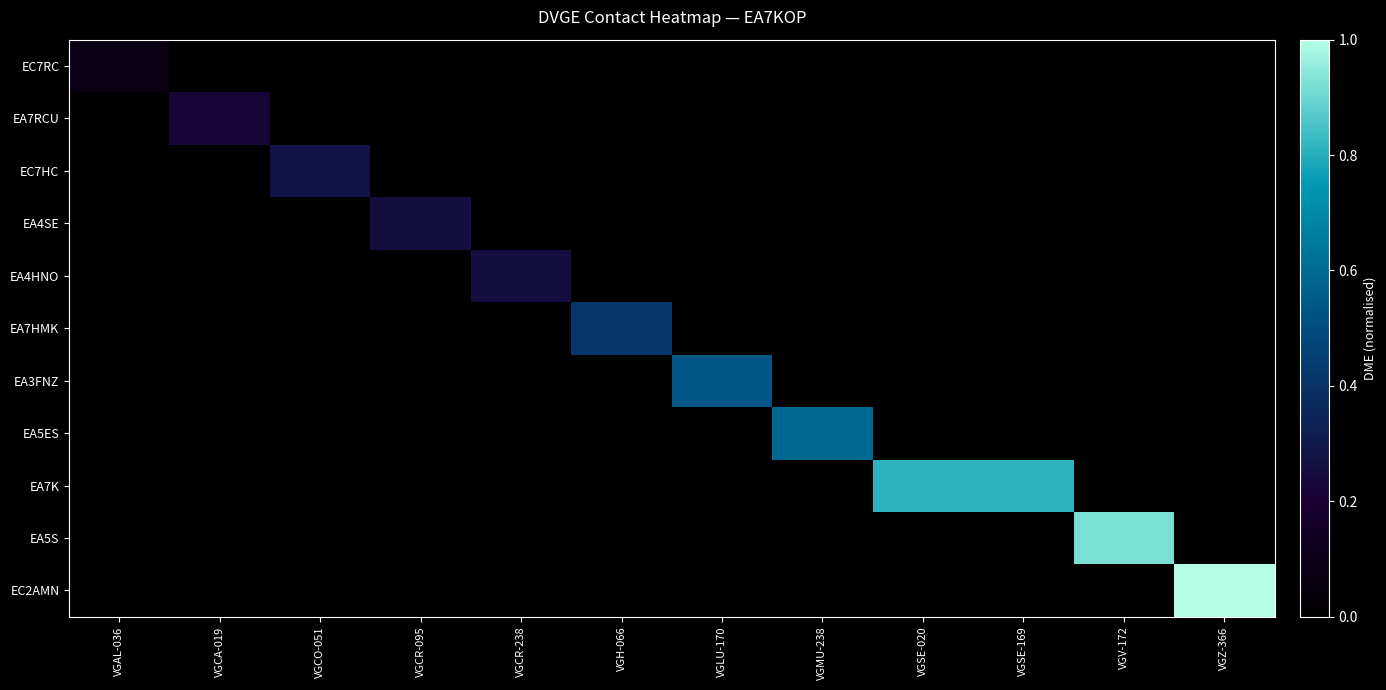

Rank the series at VGSE-020 from highest to lowest value.

EA7K, EC7RC, EA7RCU, EC7HC, EA4SE, EA4HNO, EA7HMK, EA3FNZ, EA5ES, EA5S, EC2AMN